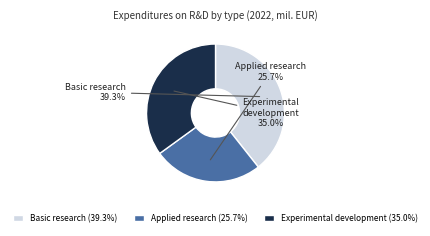

Count the number of slices in the pie.

3